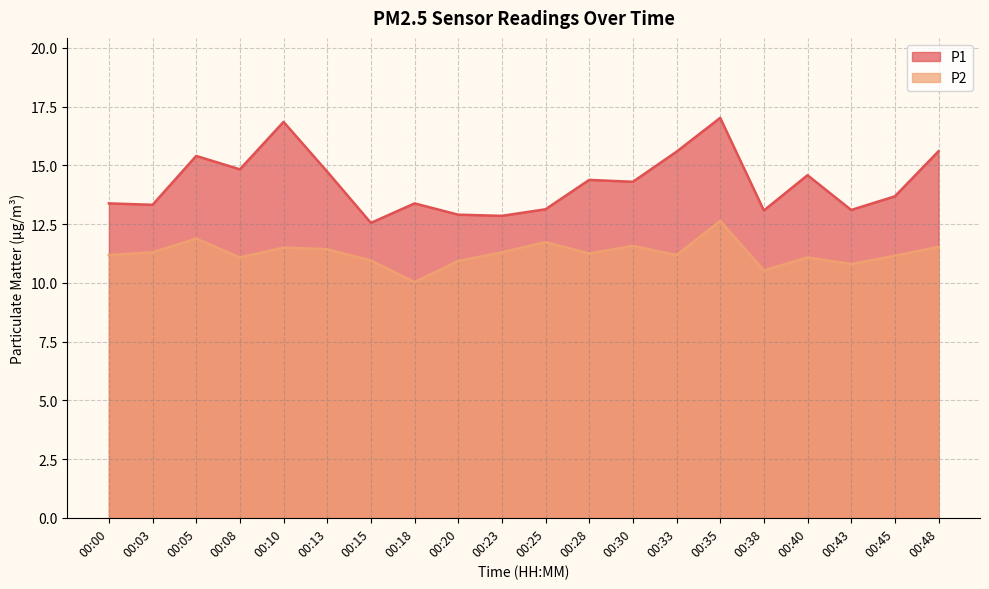

What is the difference between the maximum and minimum values in the P2 series?

2.6